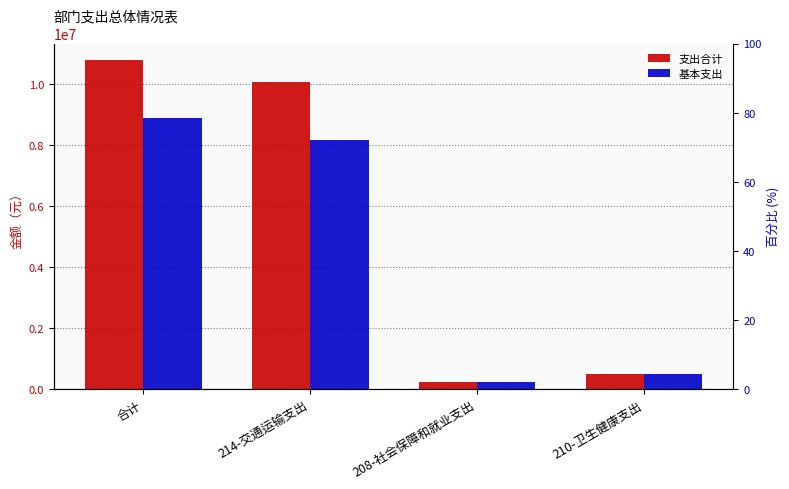

At which label does 基本支出 first exceed 8167170?

合计